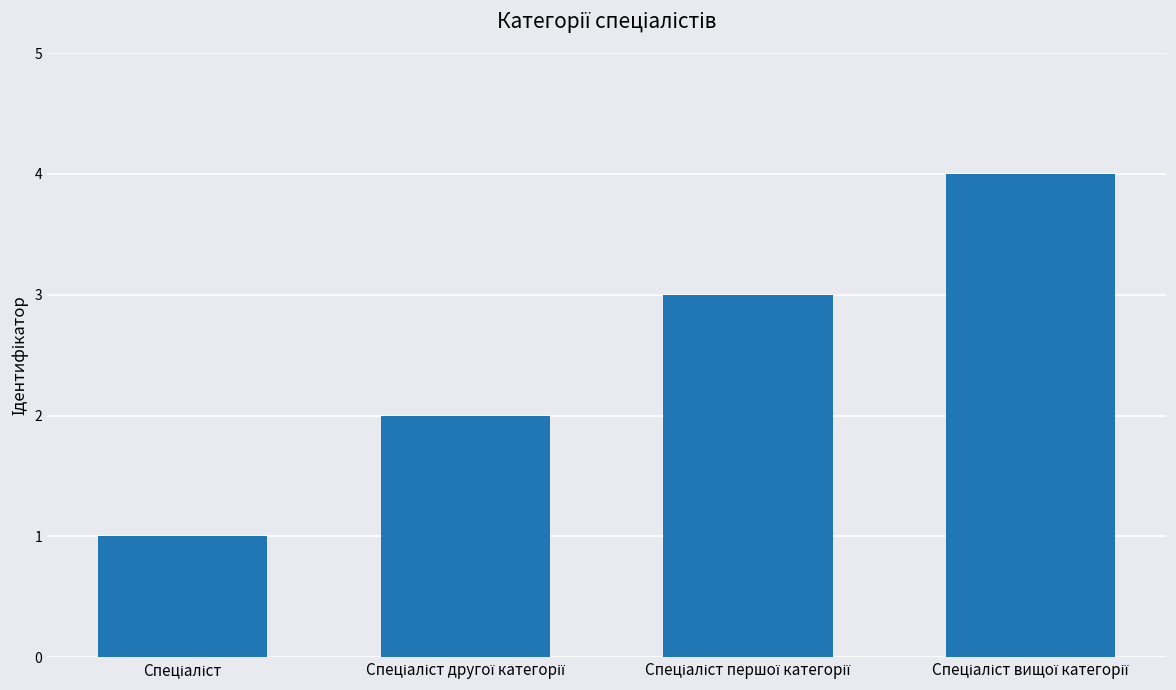

What is the difference between the maximum and minimum values?

3